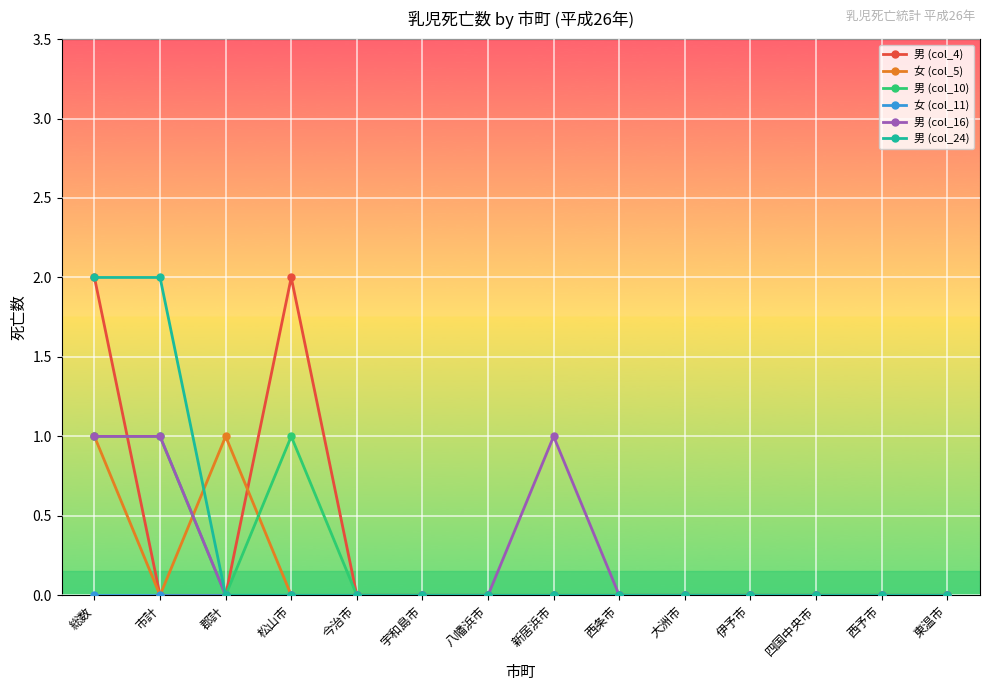

What is the difference between the 男 (col_10) values at 東温市 and 松山市?

1